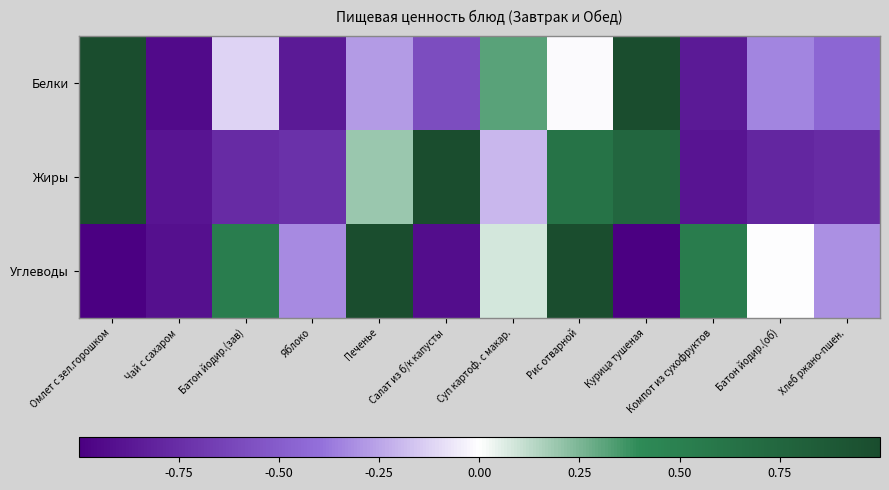

Reading left to right, extract all data points from this chart.

Белки: Омлет с зел.горошком=1.0	Чай с сахаром=-0.9	Батон йодир.(зав)=-0.1	Яблоко=-0.9	Печенье=-0.3	Салат из б/к капусты=-0.6	Суп картоф. с макар.=0.3	Рис отварной=-0.0	Курица тушеная=1.0	Компот из сухофруктов=-0.9	Батон йодир.(об)=-0.3	Хлеб ржано-пшен.=-0.4
Жиры: Омлет с зел.горошком=1.0	Чай с сахаром=-0.9	Батон йодир.(зав)=-0.8	Яблоко=-0.7	Печенье=0.2	Салат из б/к капусты=1.0	Суп картоф. с макар.=-0.2	Рис отварной=0.6	Курица тушеная=0.7	Компот из сухофруктов=-0.9	Батон йодир.(об)=-0.8	Хлеб ржано-пшен.=-0.8
Углеводы: Омлет с зел.горошком=-1.0	Чай с сахаром=-0.9	Батон йодир.(зав)=0.5	Яблоко=-0.3	Печенье=1.0	Салат из б/к капусты=-0.9	Суп картоф. с макар.=0.1	Рис отварной=1.0	Курица тушеная=-1.0	Компот из сухофруктов=0.5	Батон йодир.(об)=-0.0	Хлеб ржано-пшен.=-0.3